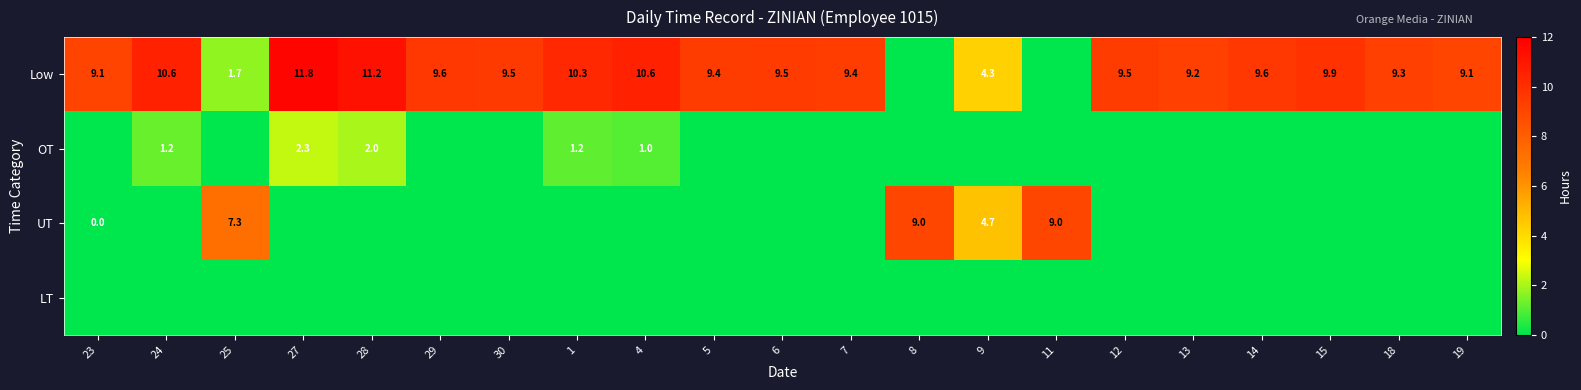

Which category has the lowest value across all series?

8